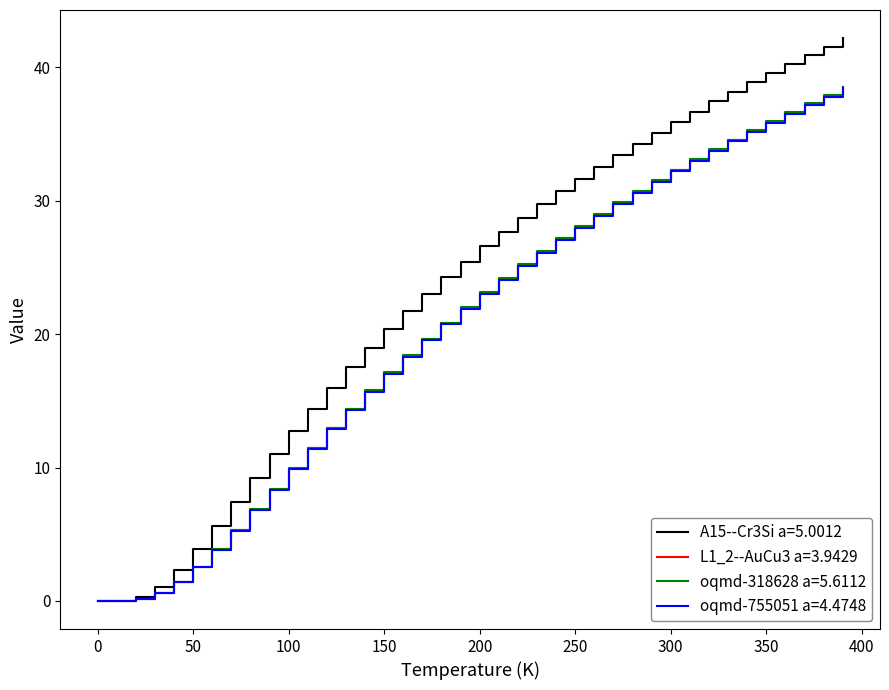

Which series has the largest range (max minus min)?

A15--Cr3Si a=5.0012